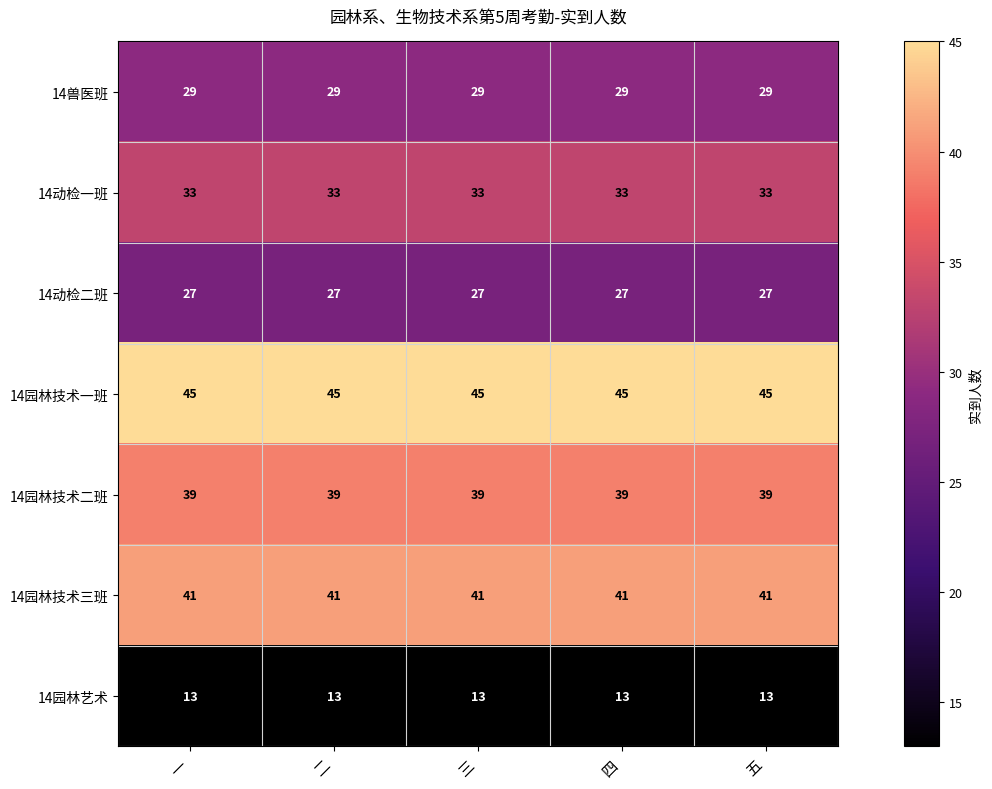

What is the difference between the highest and lowest values at 四?

32